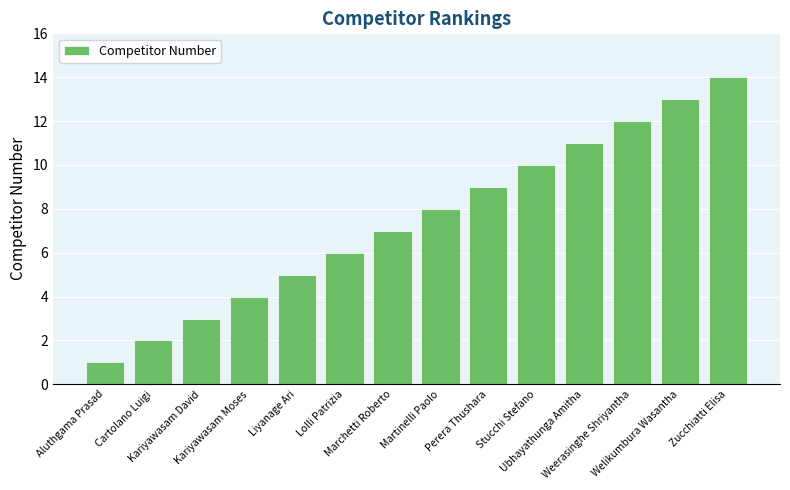

What is the value of the 3rd bar from the left?

3